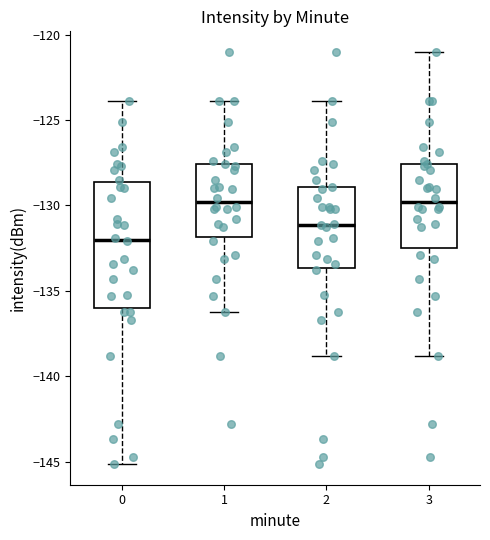

Reading left to right, read every box against the y-axis: the position of its median line, the range the box covers, and the ends of its whiskers. The values are not printed on the chart, so give them approximately, as read against the axis.

0: median -132.0, box -136.0 to -128.5, whiskers -145.0 to -124.0
1: median -130.0, box -132.0 to -127.5, whiskers -136.0 to -124.0
2: median -131.0, box -133.5 to -129.0, whiskers -139.0 to -124.0
3: median -130.0, box -132.5 to -127.5, whiskers -139.0 to -121.0